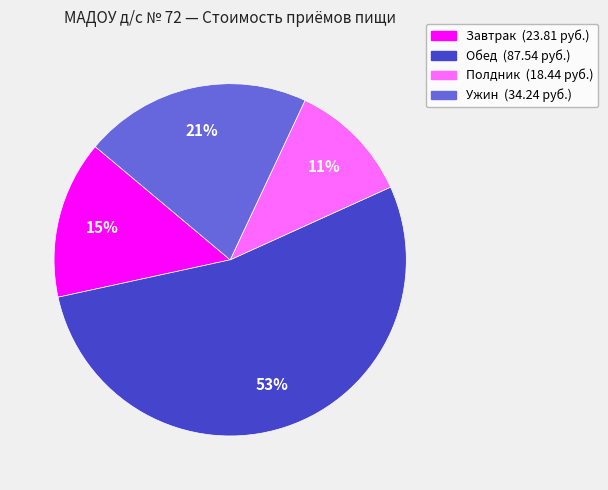

Does Обед account for over 50% of the chart?

Yes